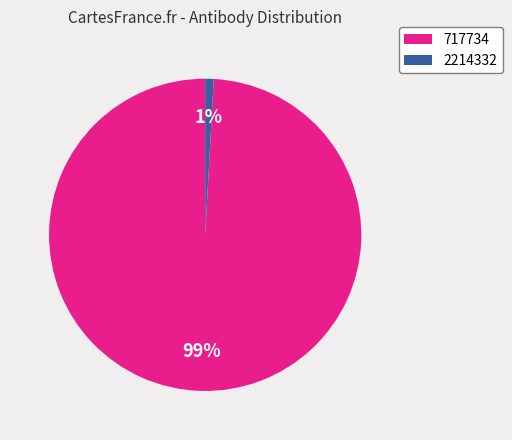

Does 2214332 represent more than half of the total?

No